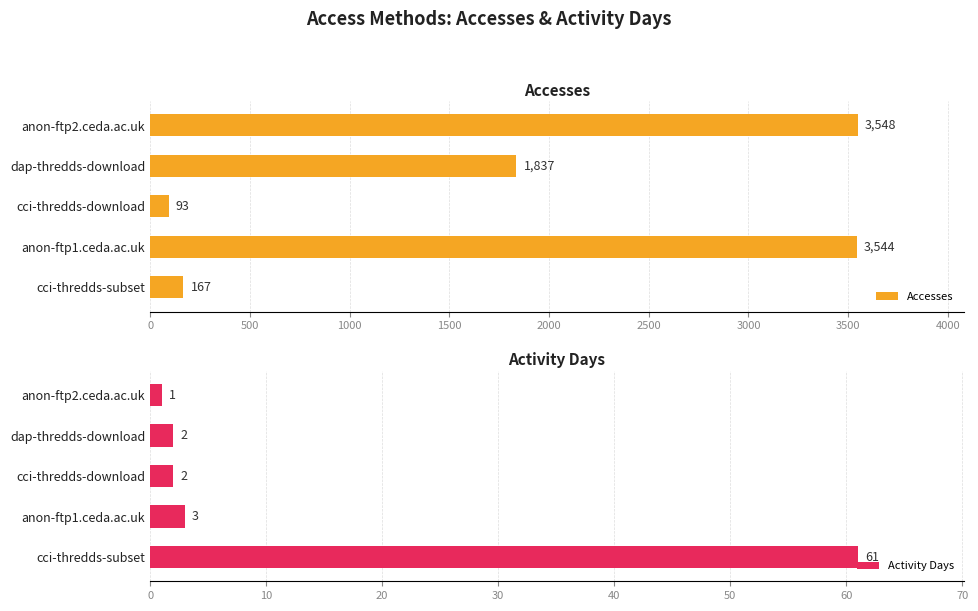

What is the highest value of the Accesses series?

3548